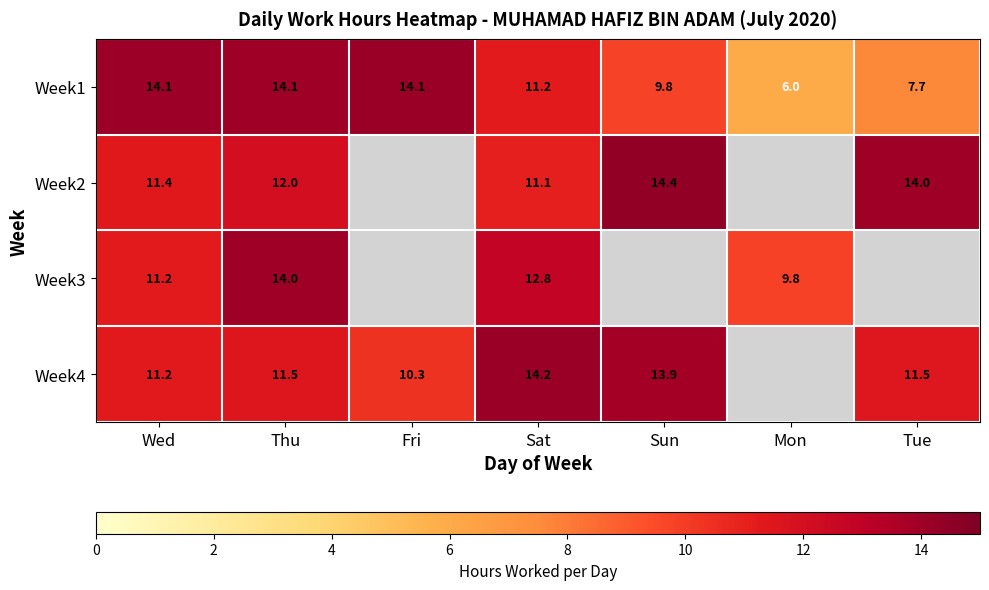

Which has a higher value, Sun or Wed?

Wed